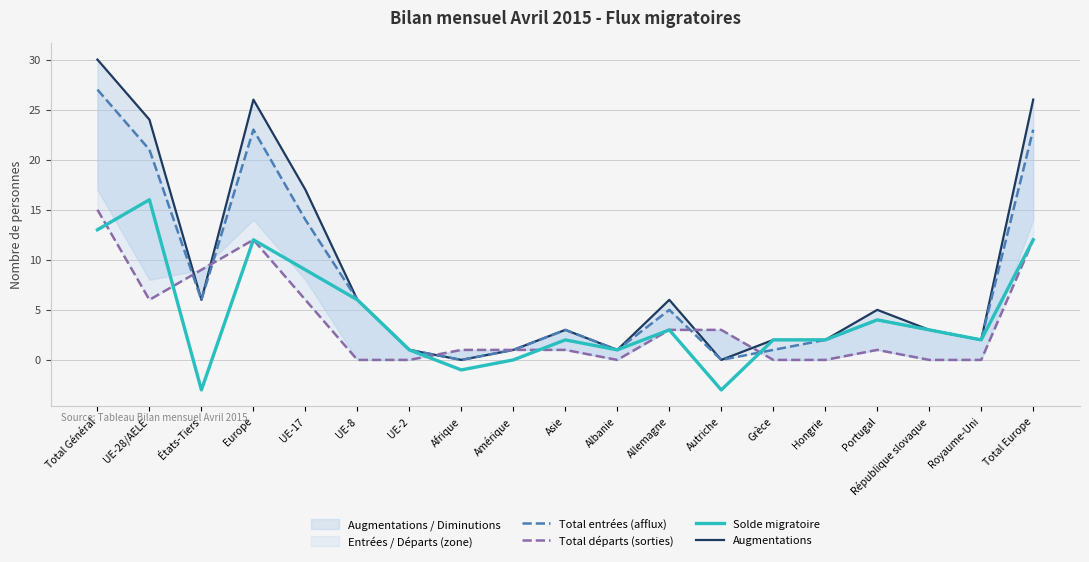

What is the value of the Total entrées (afflux) point at the 18th from the left?

2